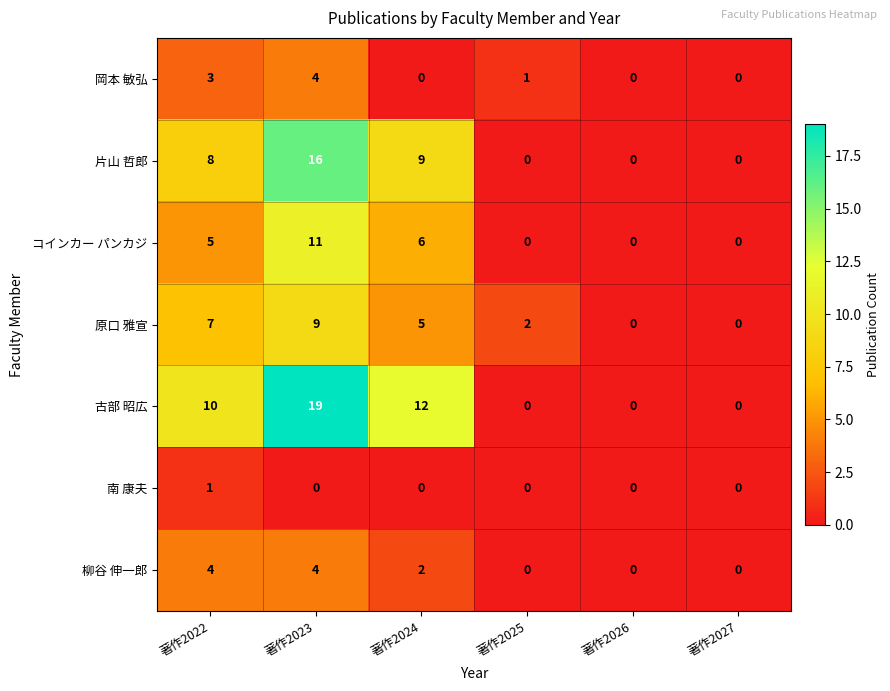

What is the difference between the maximum and second lowest values in the 古部 昭広 series?

19